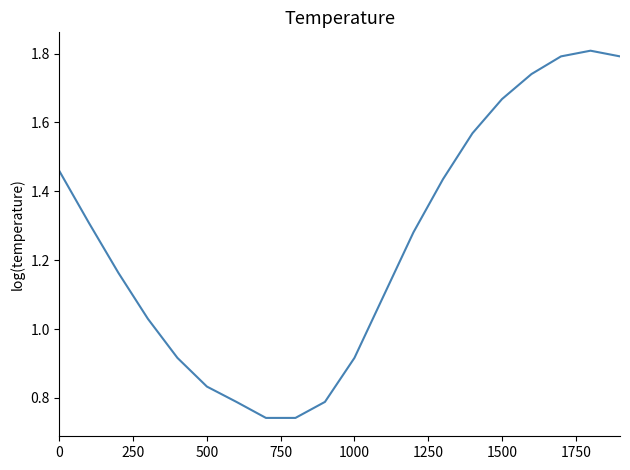

What is the difference between the maximum and minimum values?

1.1